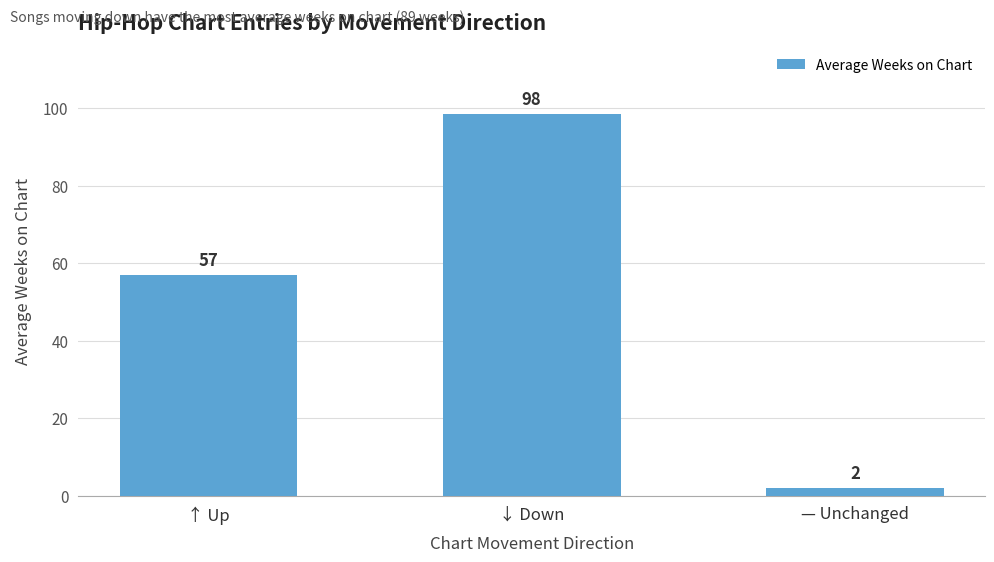

At which category does the chart reach its peak across all series?

↓ Down